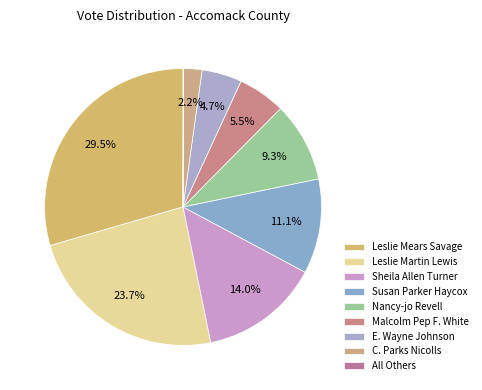

Is it true that C. Parks Nicolls is 1% of the pie?

False